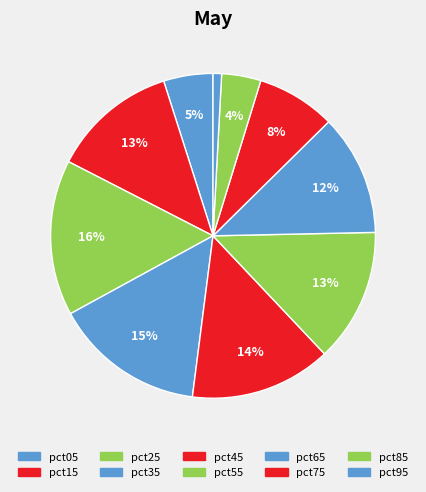

Does pct85 represent more than half of the total?

No